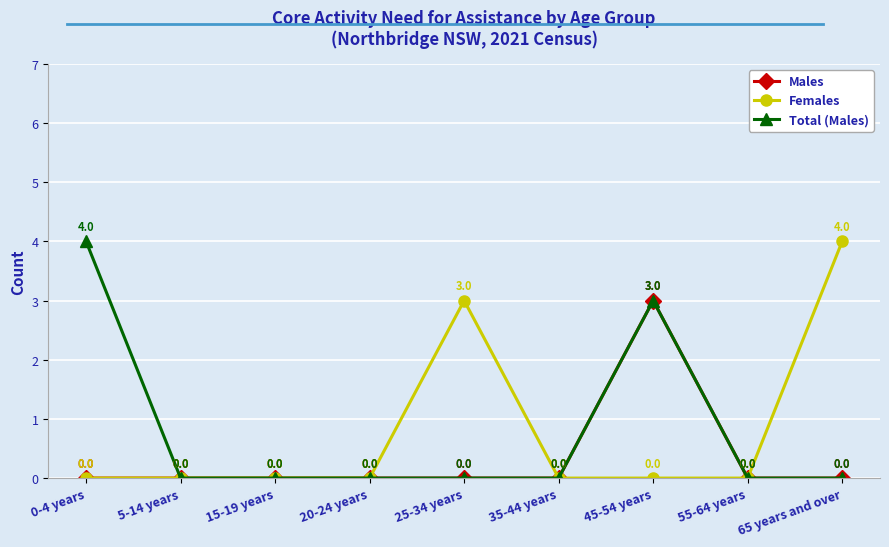

The value of Total (Males) at 25-34 years is 0. True or false?

True